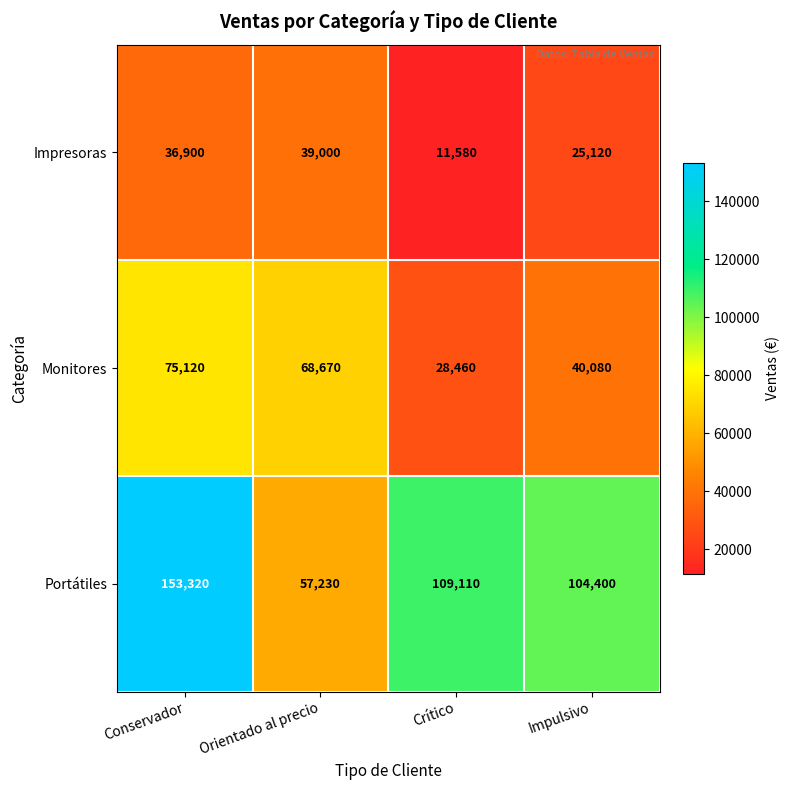

At which label is Portátiles closest to 105275?

Impulsivo